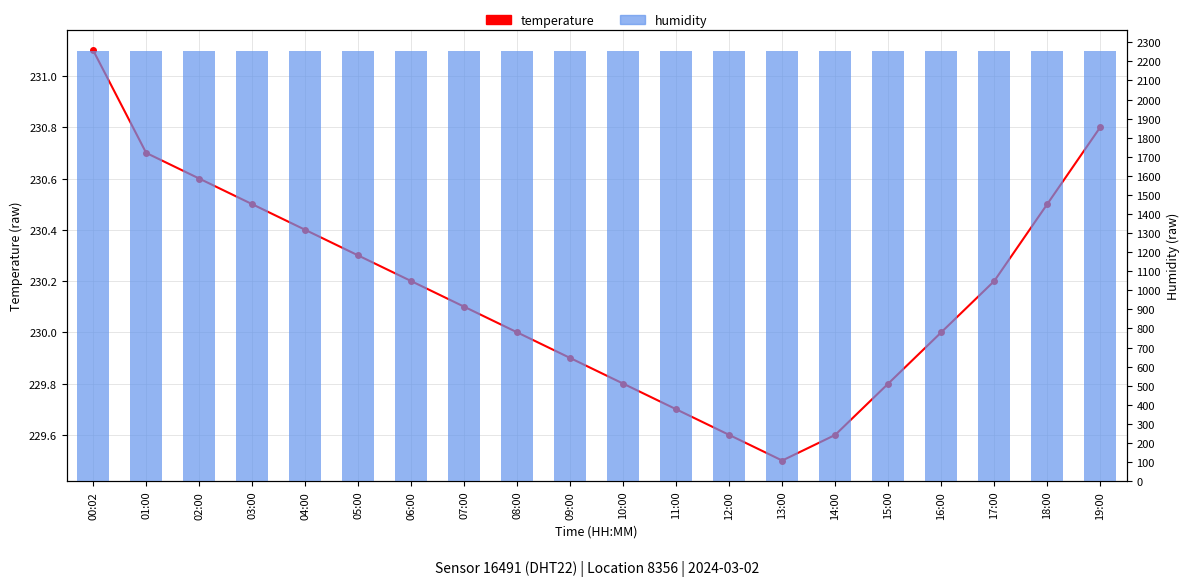

True or false: humidity has a value of 1252.3 at 13:00.

False